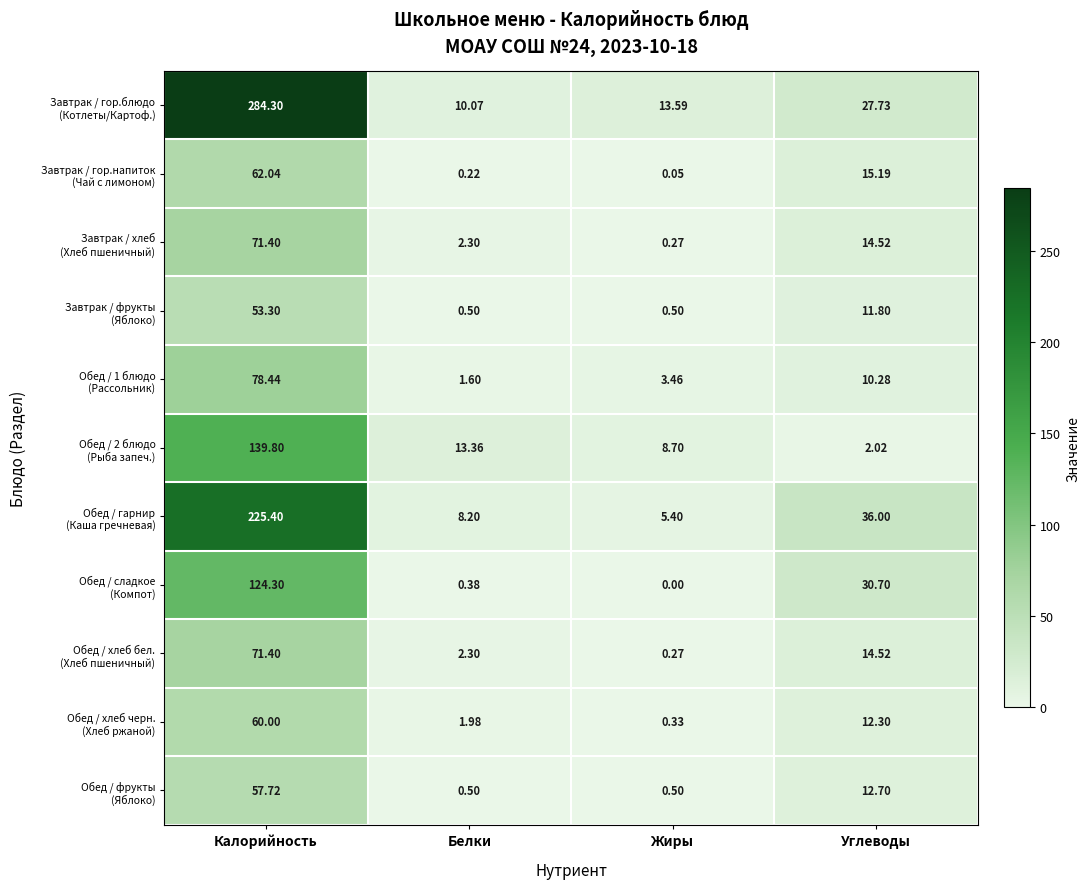

Count the number of categories in the chart.

4